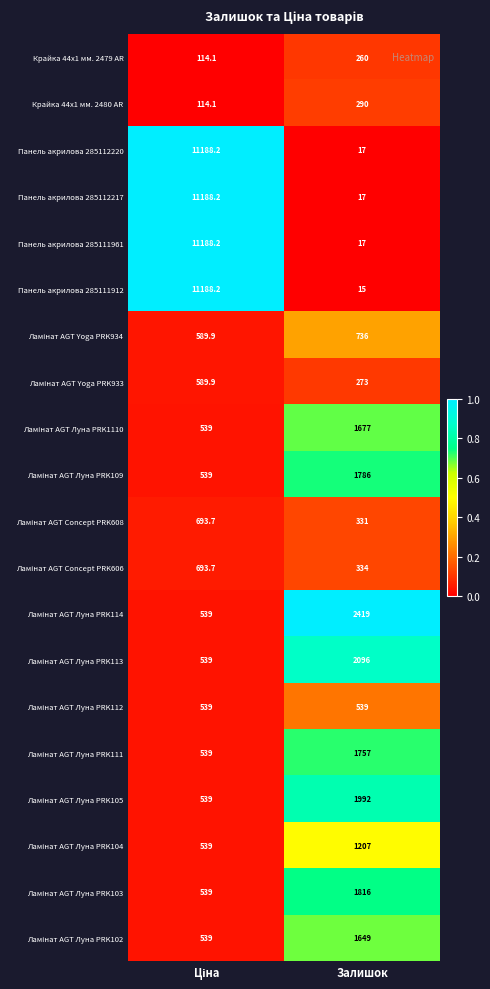

Count the number of categories in the chart.

2